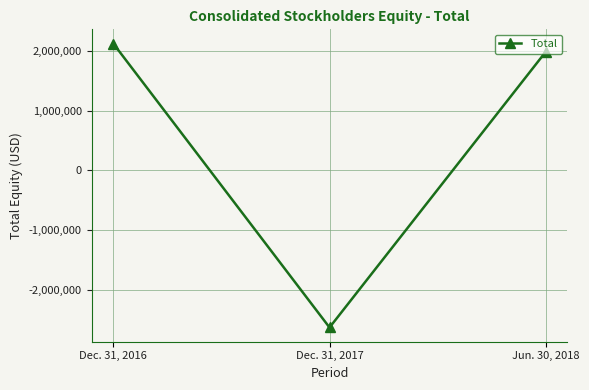

What is the sum of all values?

1484349